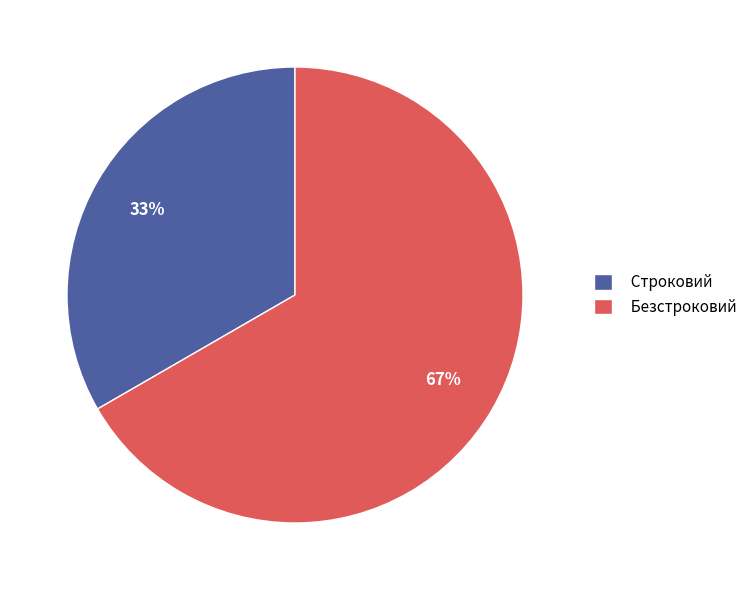

Is there any slice that represents more than half of the pie?

Yes